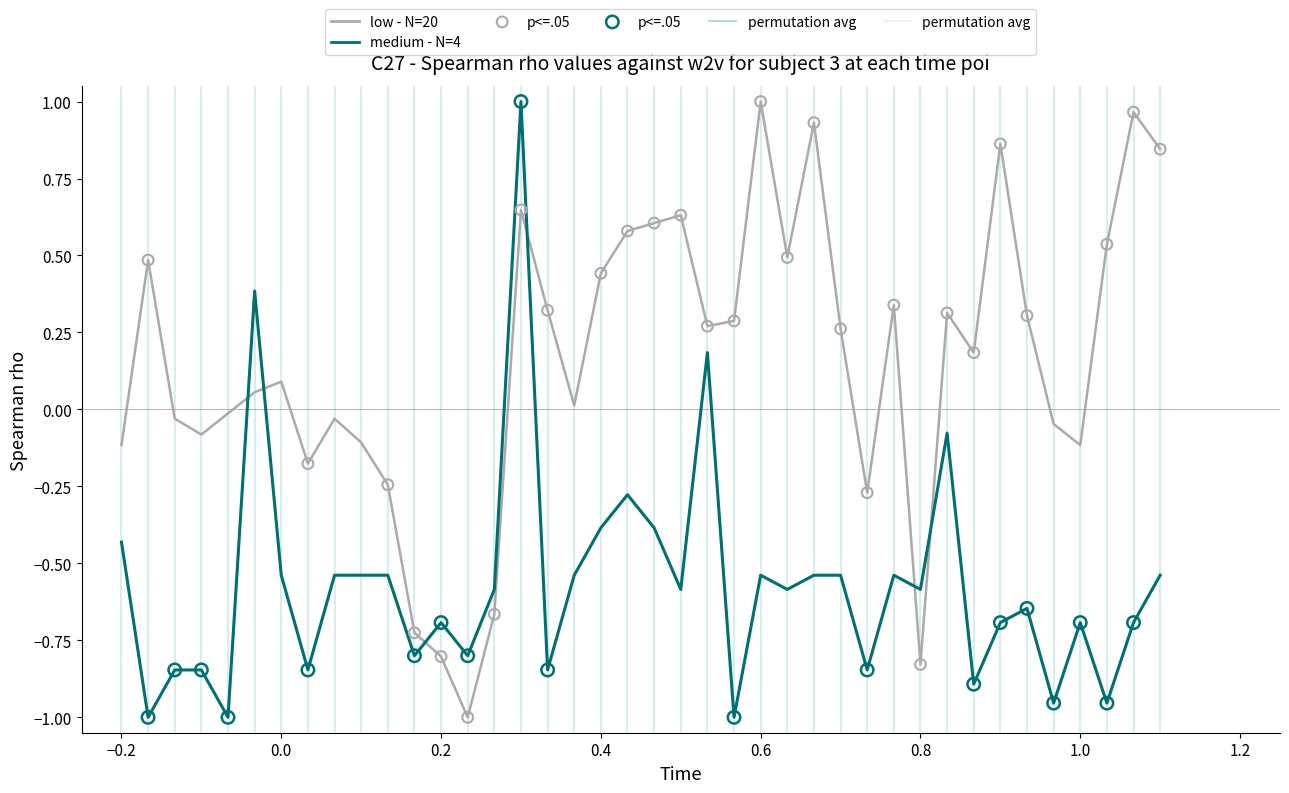

After their last crossing, which series has the higher values: low - N=20 or medium - N=4?

low - N=20